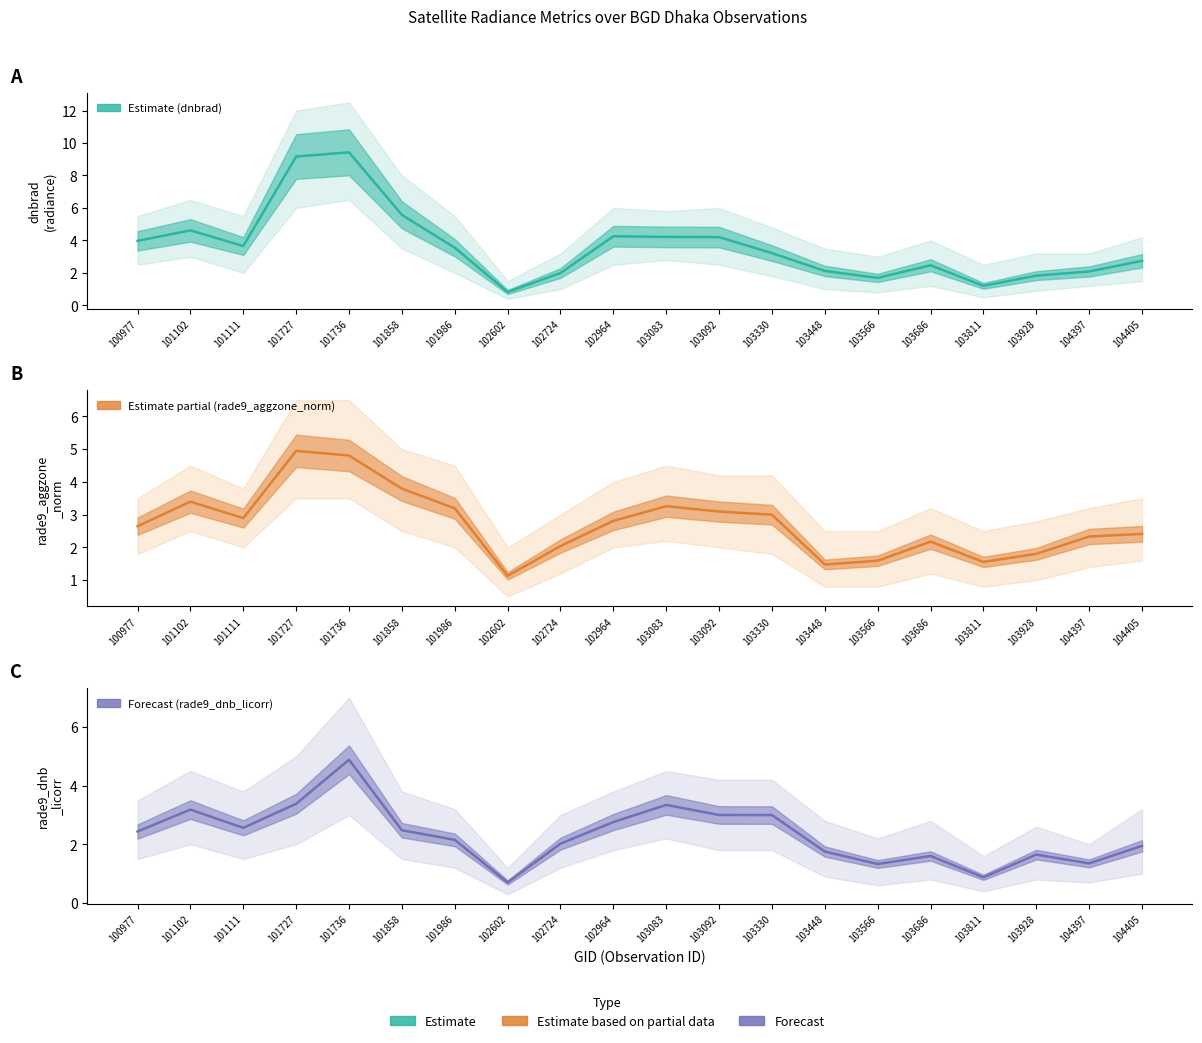

Is it true that rade9_dnb_licorr (Forecast) equals 1.8 at 104397?

False